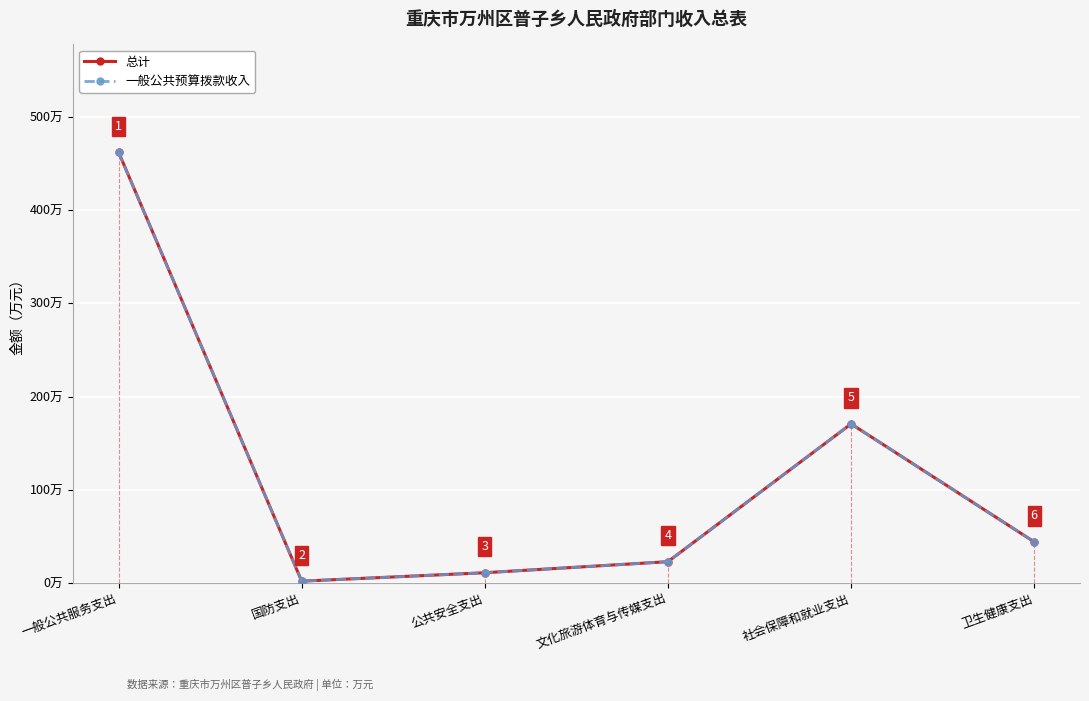

Where is 一般公共预算拨款收入 nearest to the value 232?

社会保障和就业支出